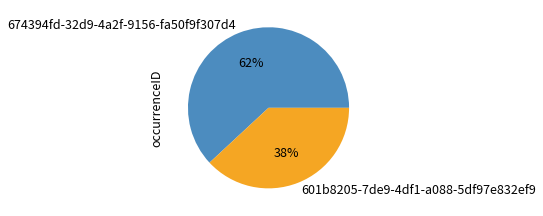

Count the number of slices in the pie.

2